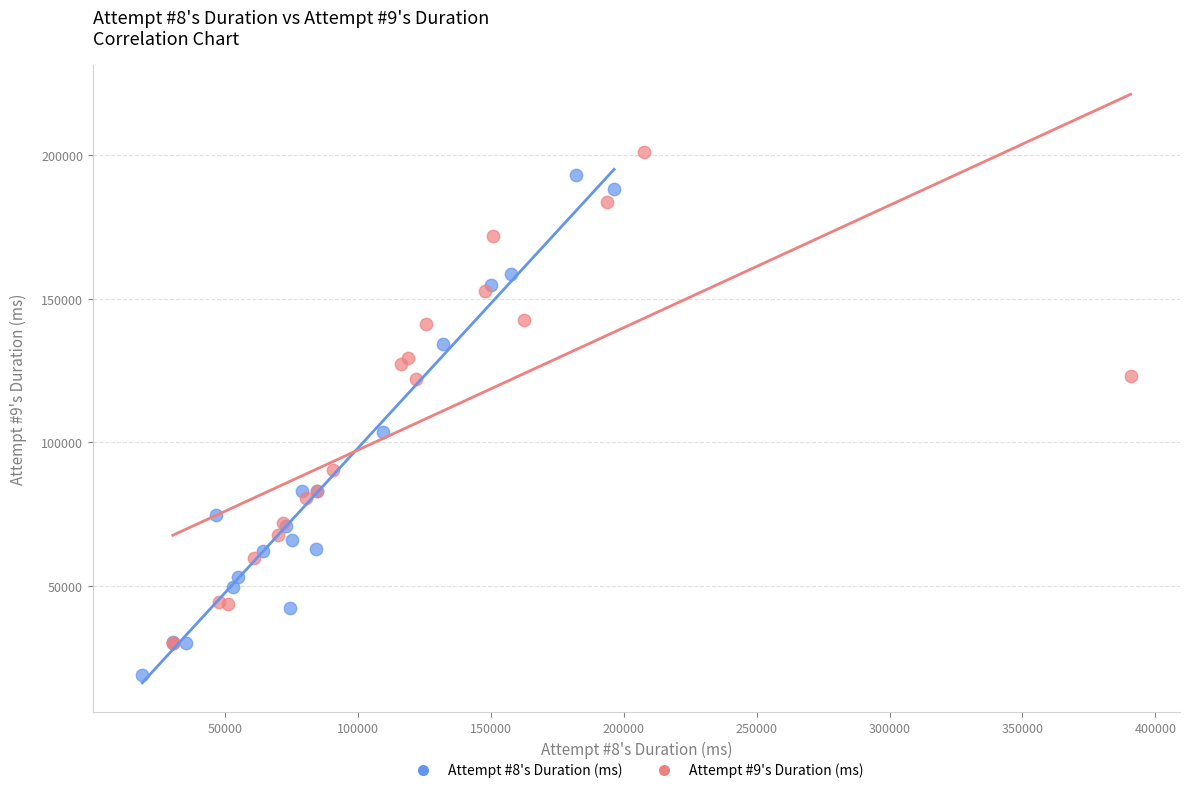

Which series contains the lowest Y value?

Attempt #8's Duration (ms)